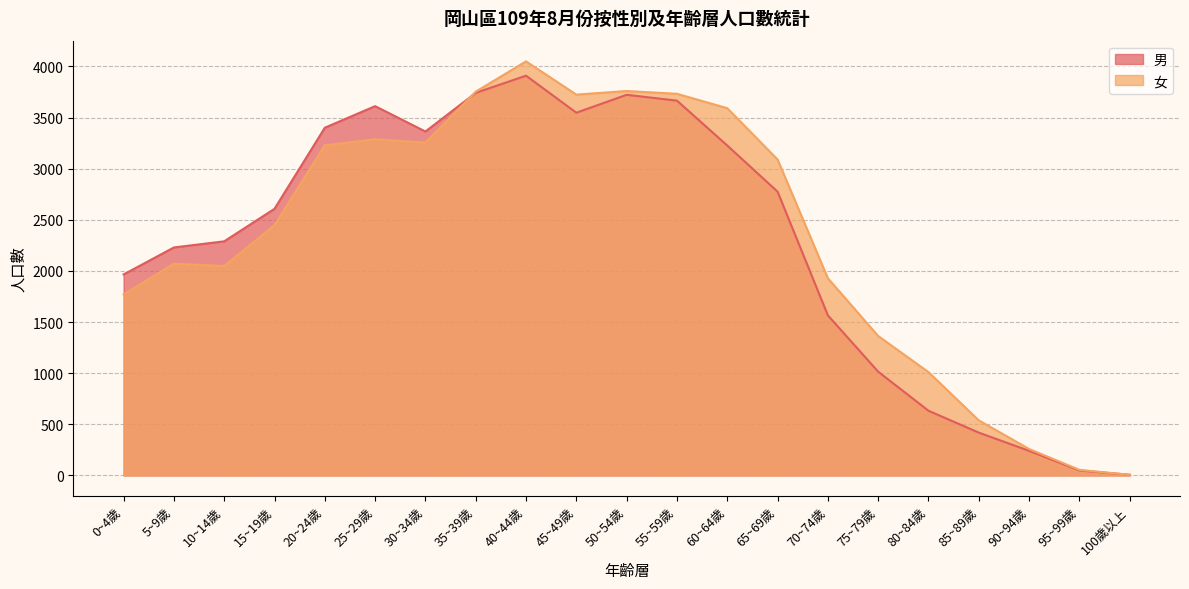

How many values in the 男 series are below 2608?

10